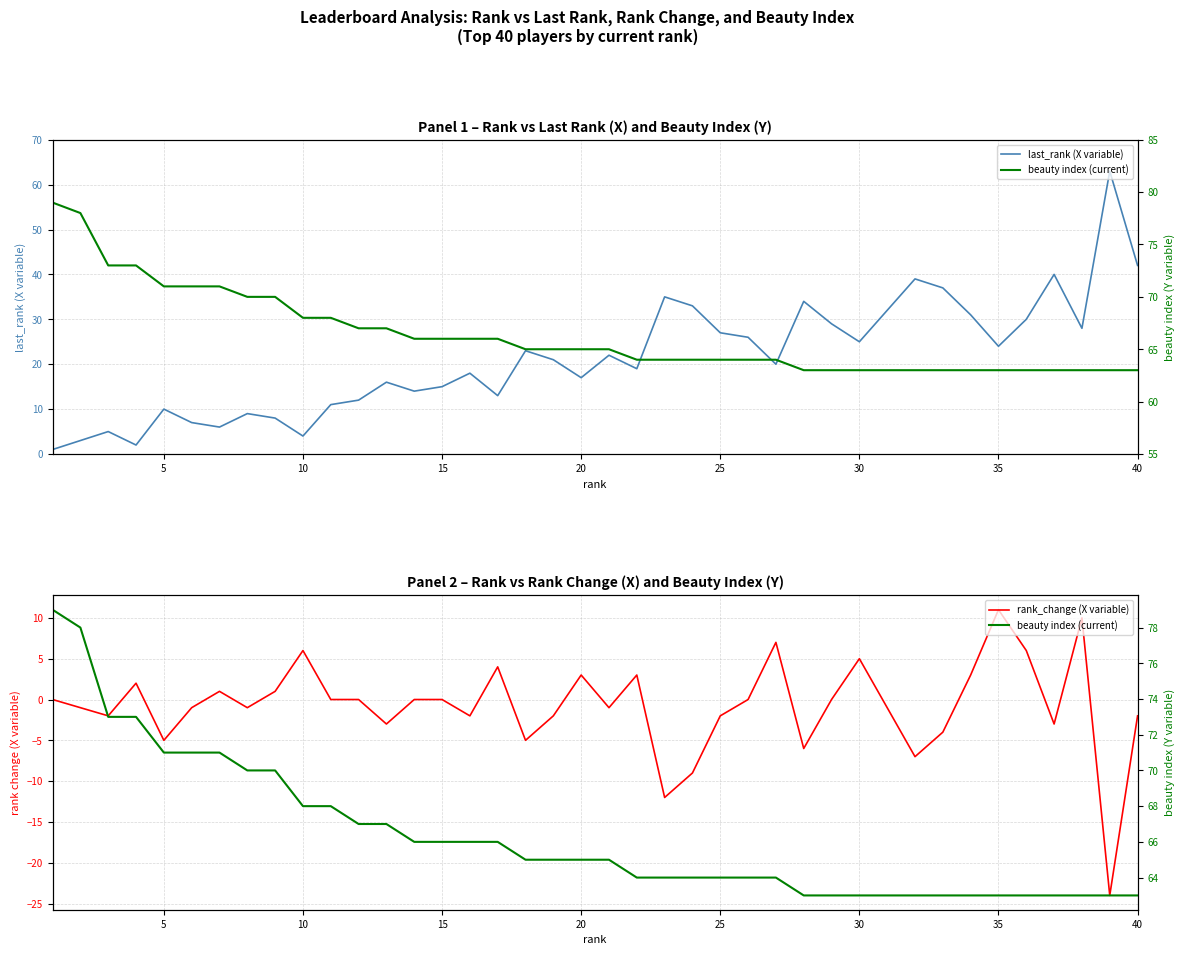

True or false: beauty index (current) and last_rank (X variable) cross at least once.

False